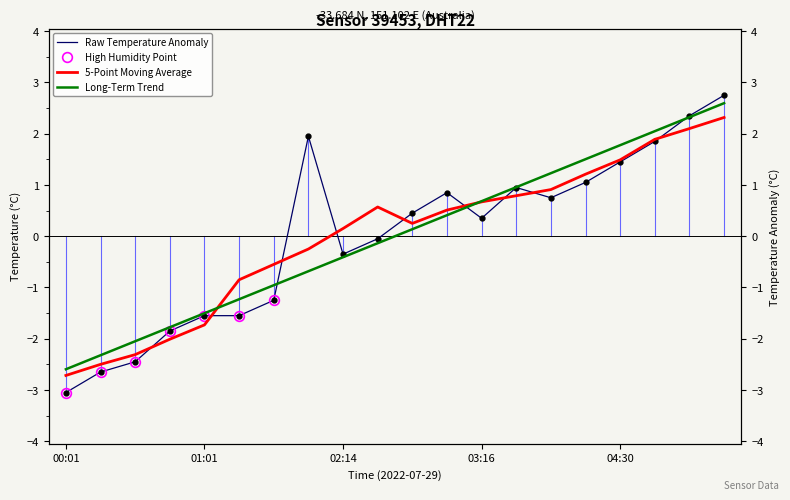

What is the spread (max minus min) of values at 00:01?

0.5